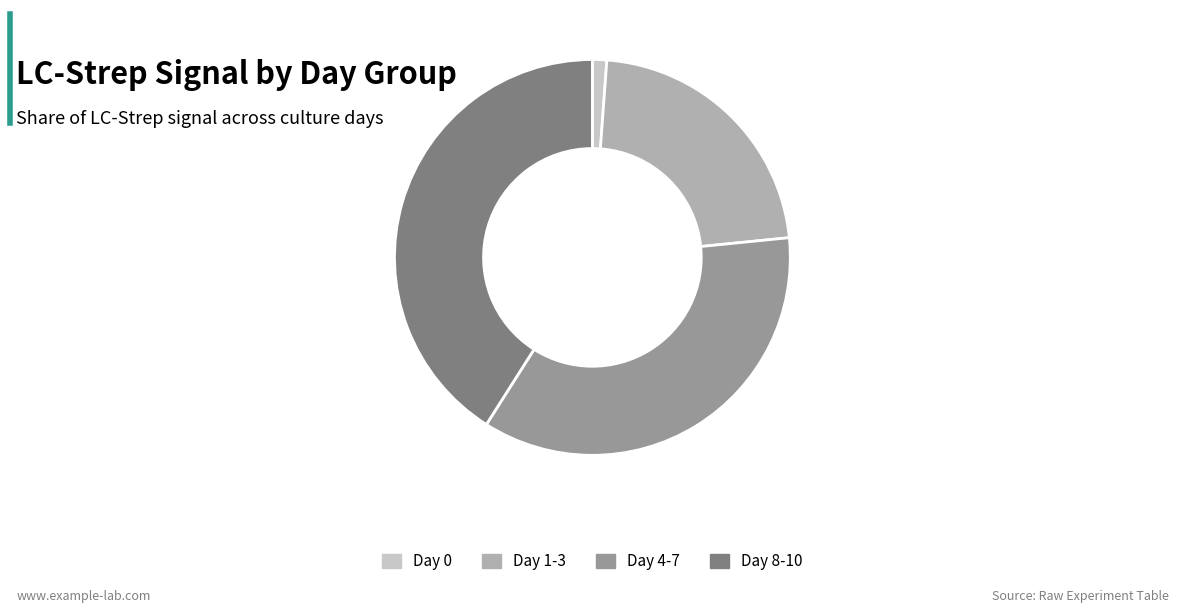

Is there any slice that represents more than half of the pie?

No